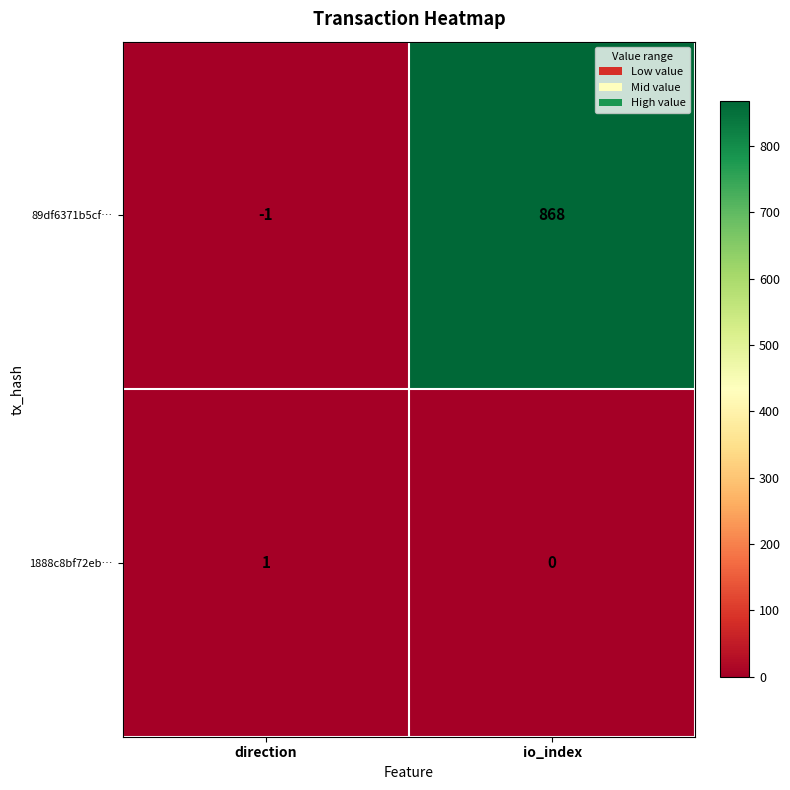

What is the sum of the 89df6371b5cf… values at direction and io_index?

867